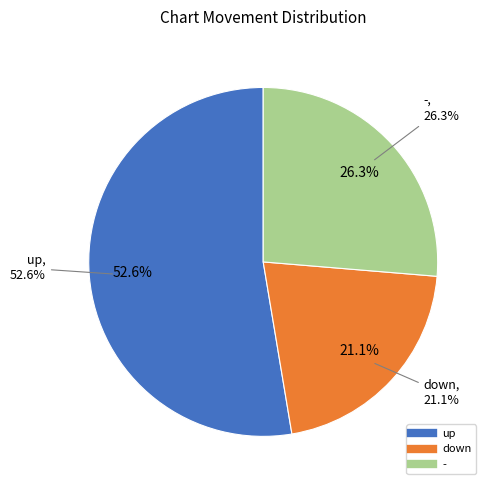

The down slice represents 38% of the pie. True or false?

False